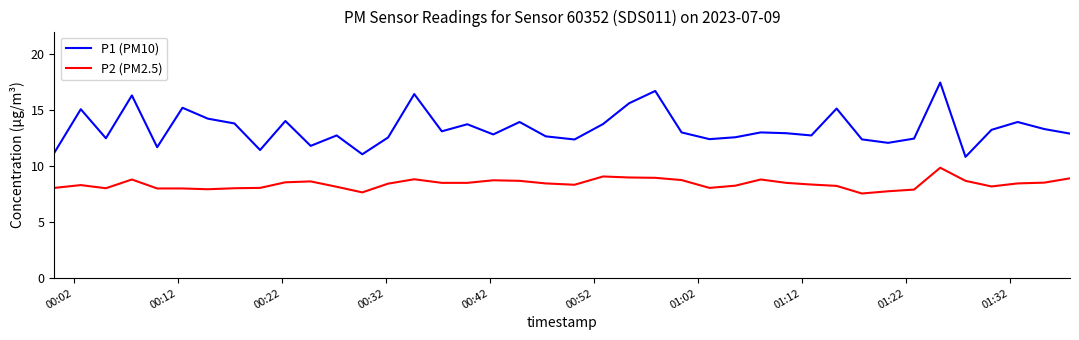

True or false: P1 (PM10) and P2 (PM2.5) cross at least once.

False